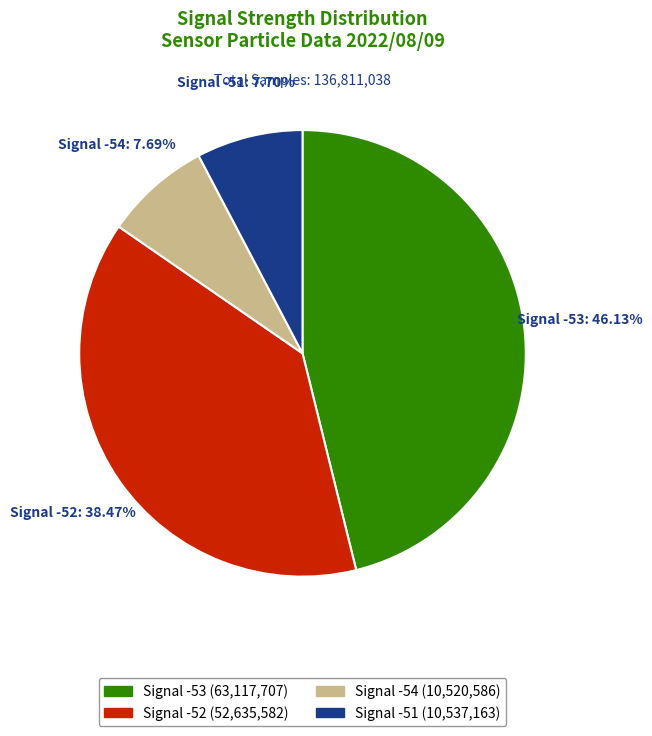

Is there a majority slice in this chart?

No